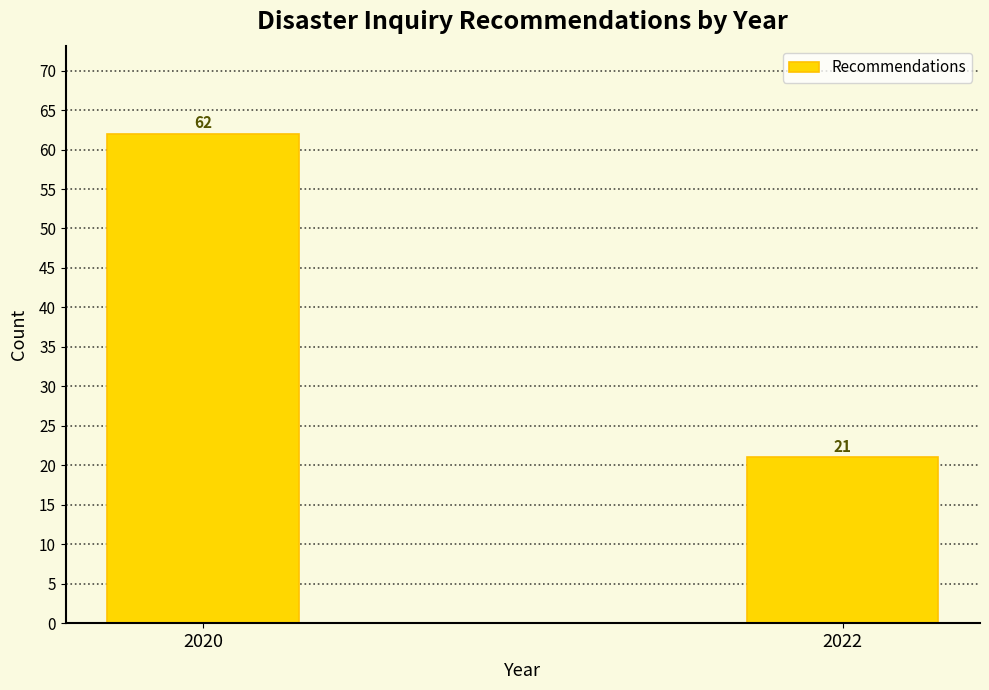

Reading right to left, transcribe all the data shown in this chart.

21	62